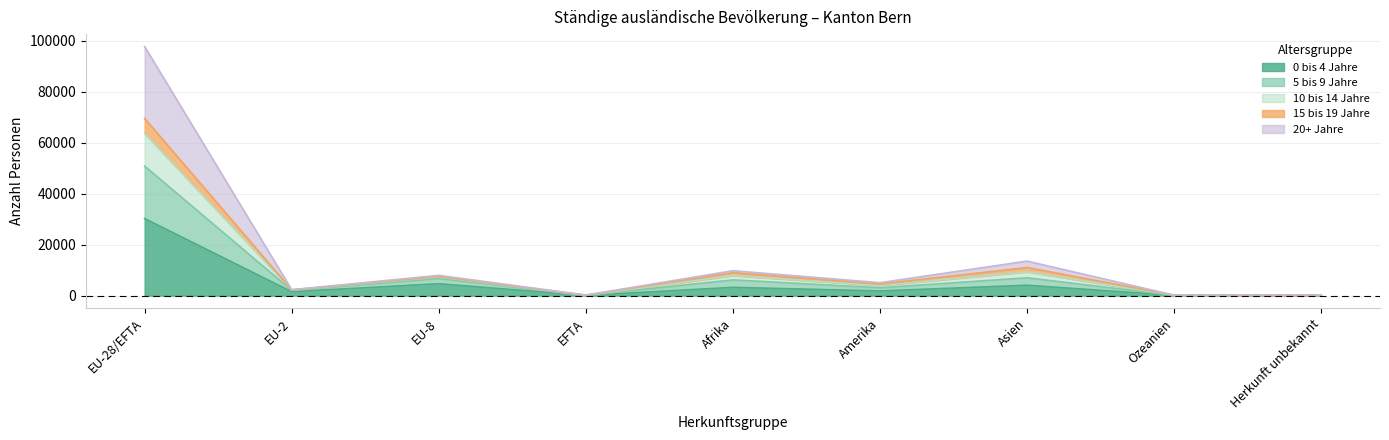

At which category is the sum across all series the highest?

EU-28/EFTA